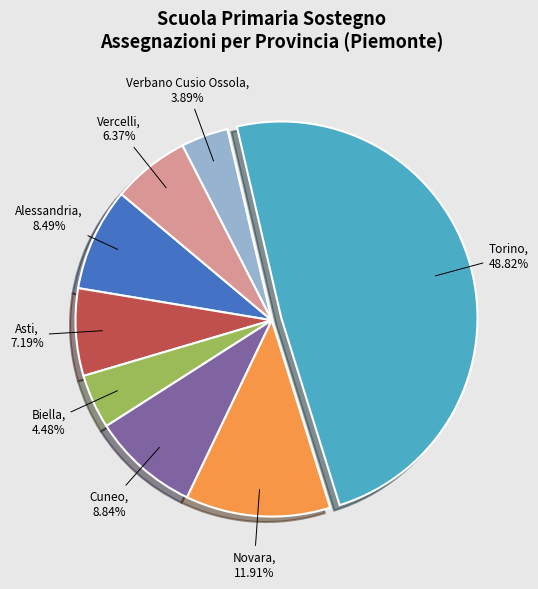

Is it true that Novara is 1% of the pie?

False